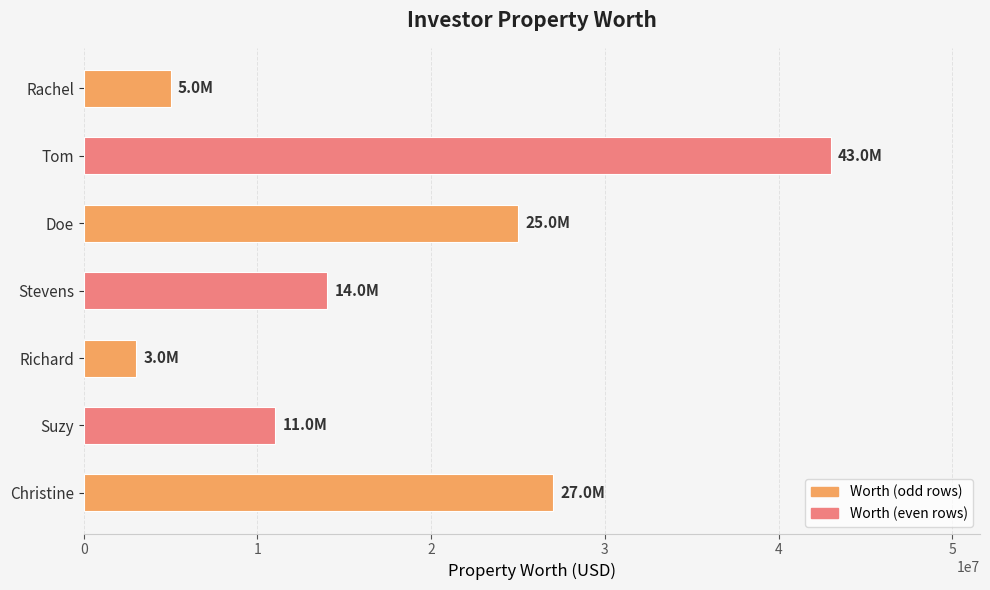

Which has a higher value, Doe or Rachel?

Doe